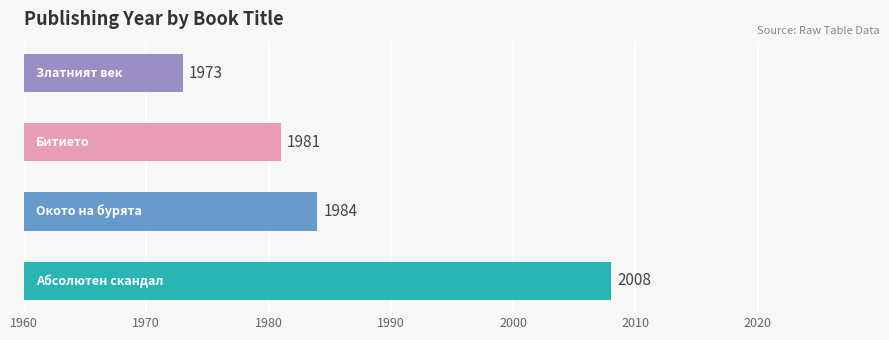

Does the chart contain any negative values?

No